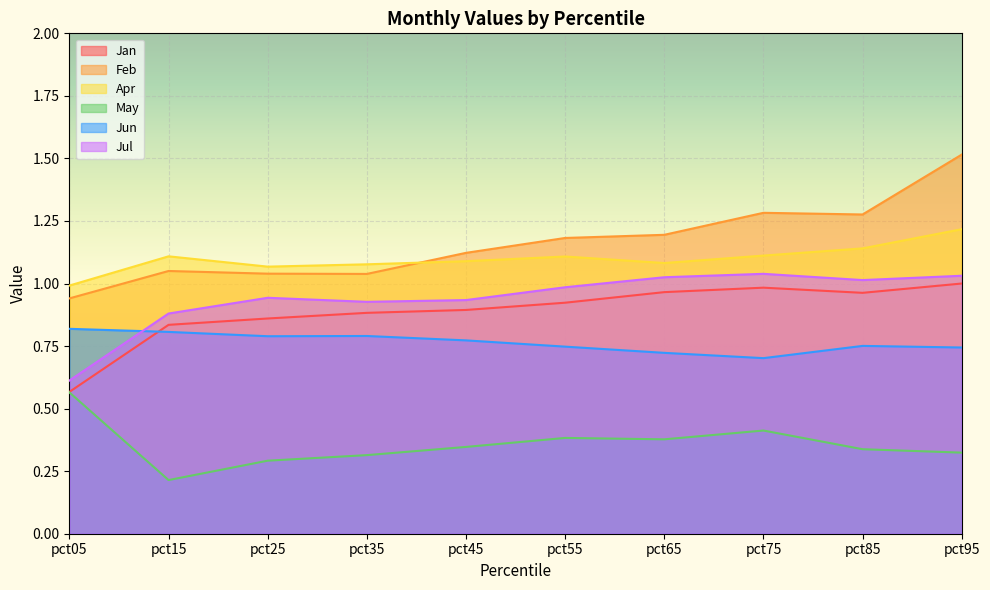

What is the difference between the maximum and minimum values in the May series?

0.4